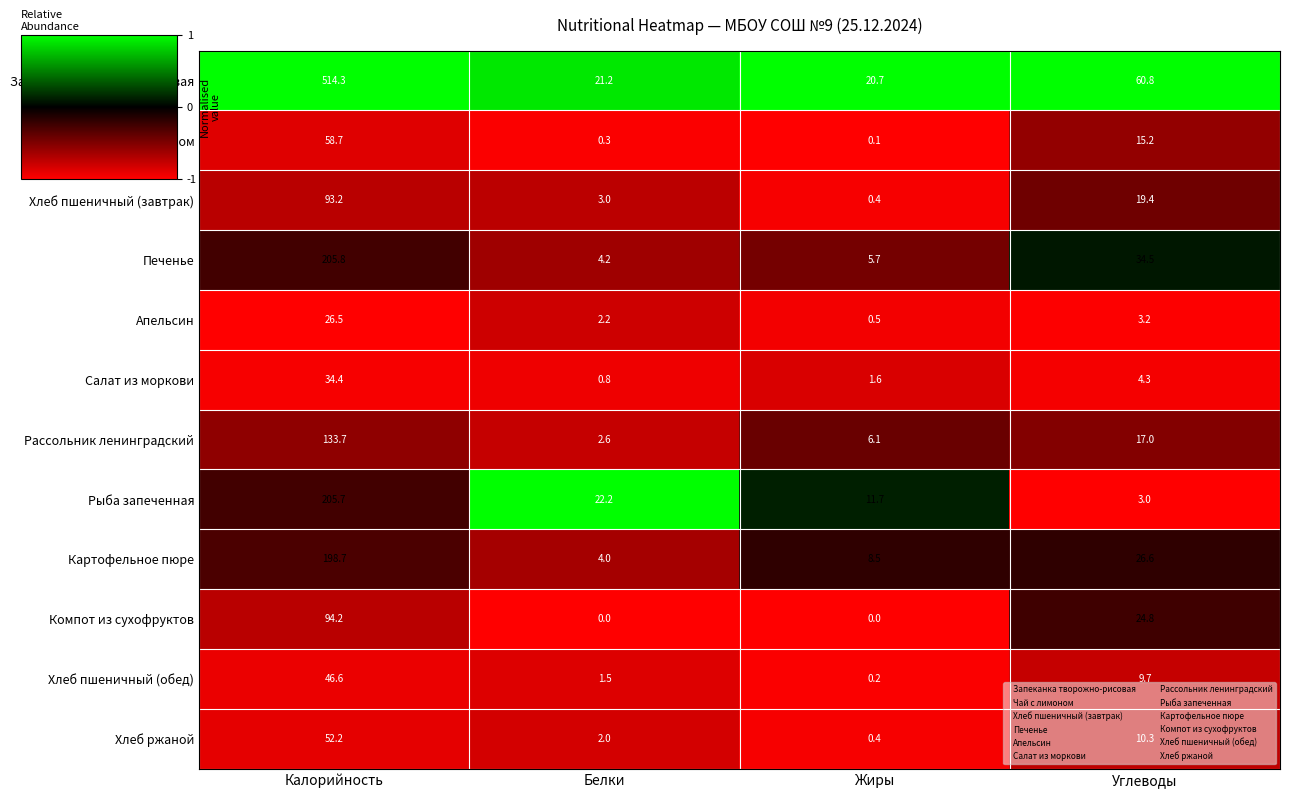

Which series has the largest total across all categories?

Запеканка творожно-рисовая